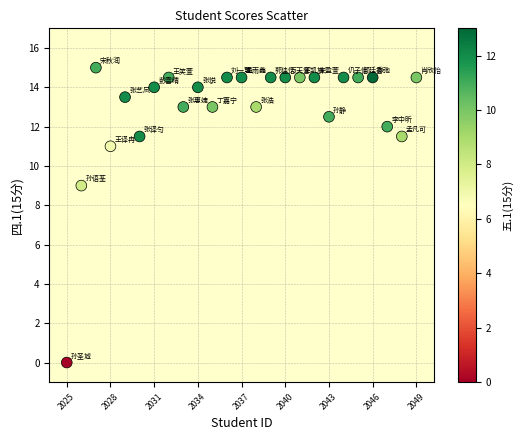

What Y value in the scatter plot is closest to 7?

9.0